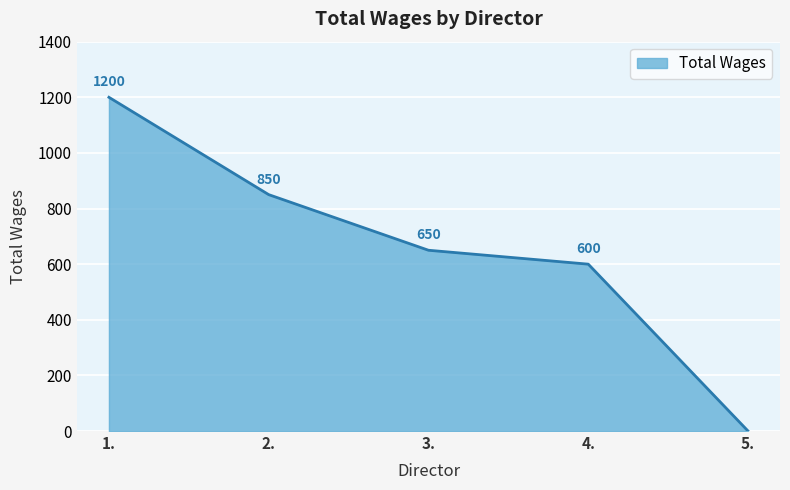

Does the chart have visible grid lines?

Yes